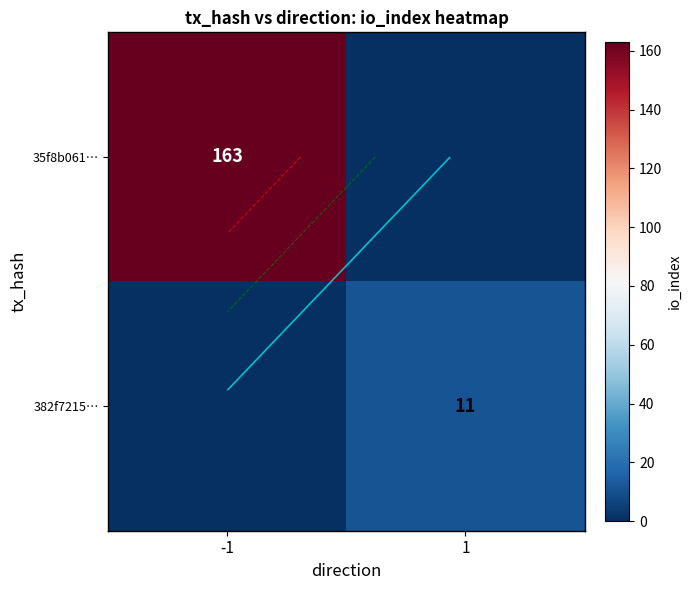

Rank the categories by 35f8b061… value from highest to lowest.

-1, 1